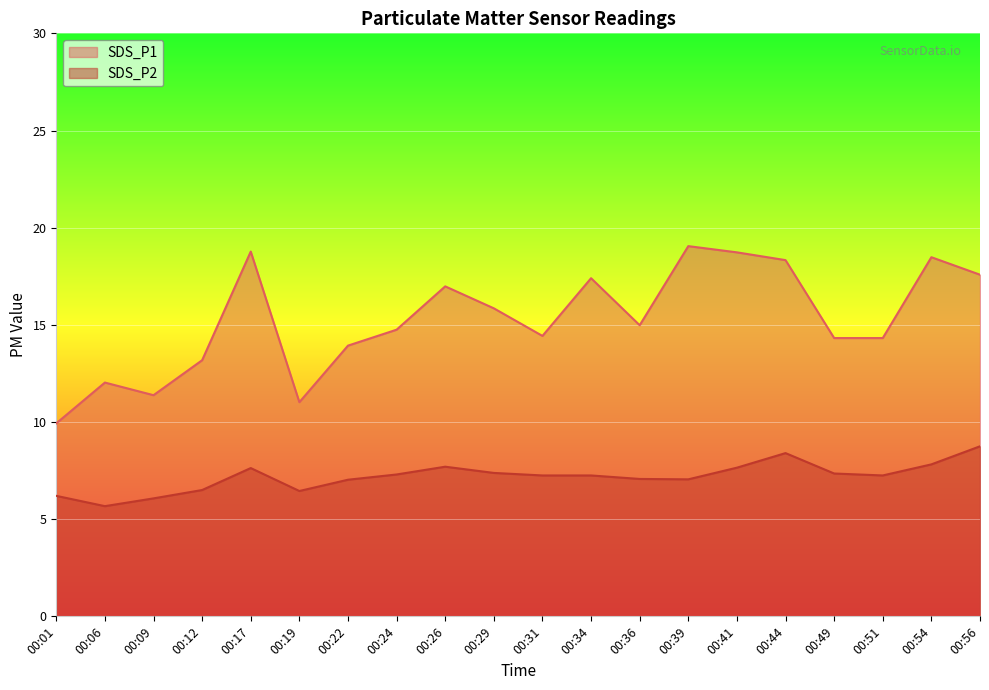

In SDS_P2, how many points are lower than both neighbors (excluding endpoints)?

4